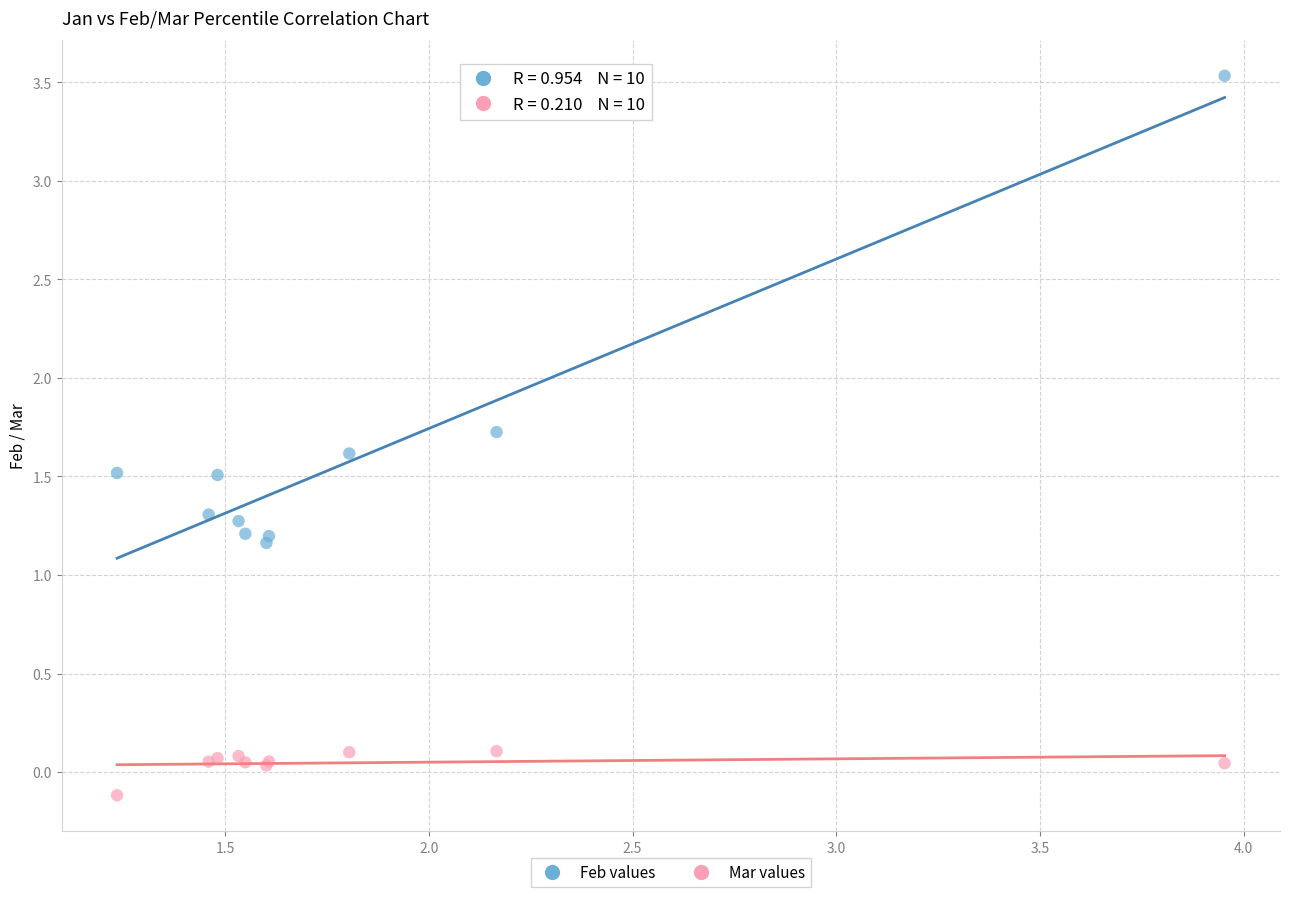

What is the X range (max minus min) for the scatter plot?

2.7